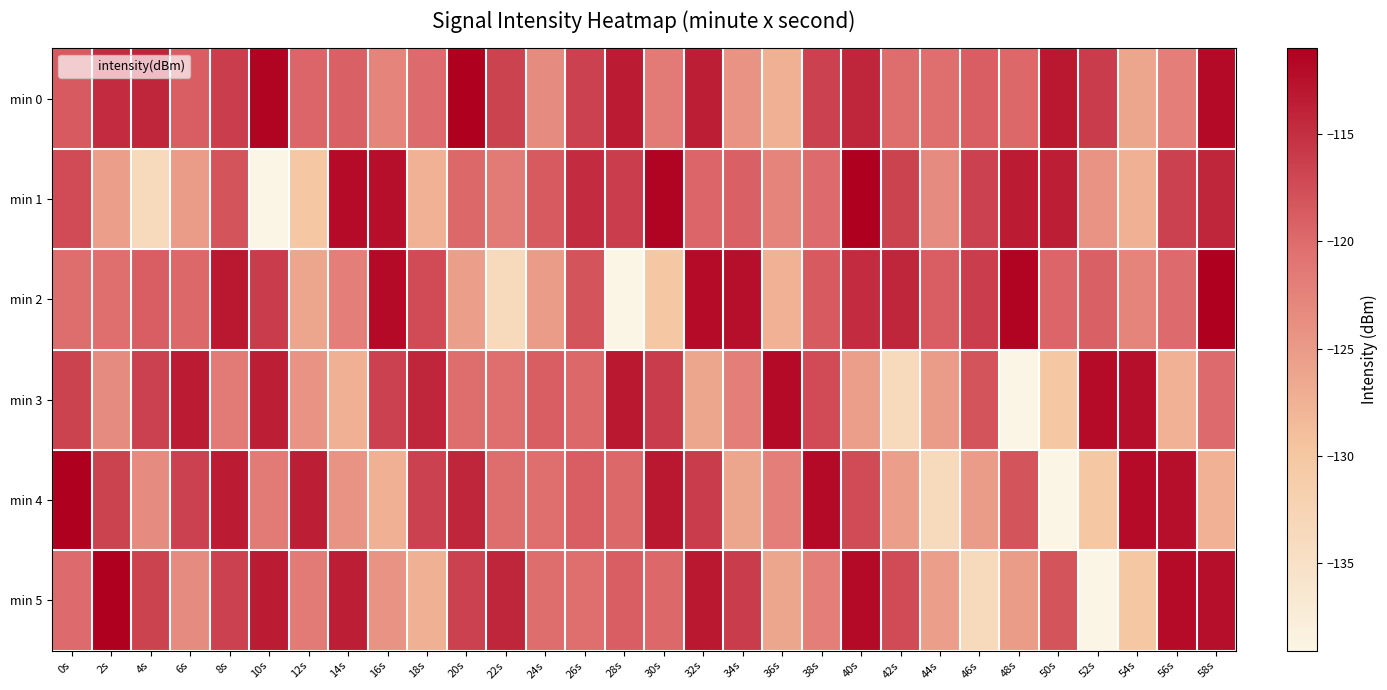

What is the total value across all series at 24s?

-726.6